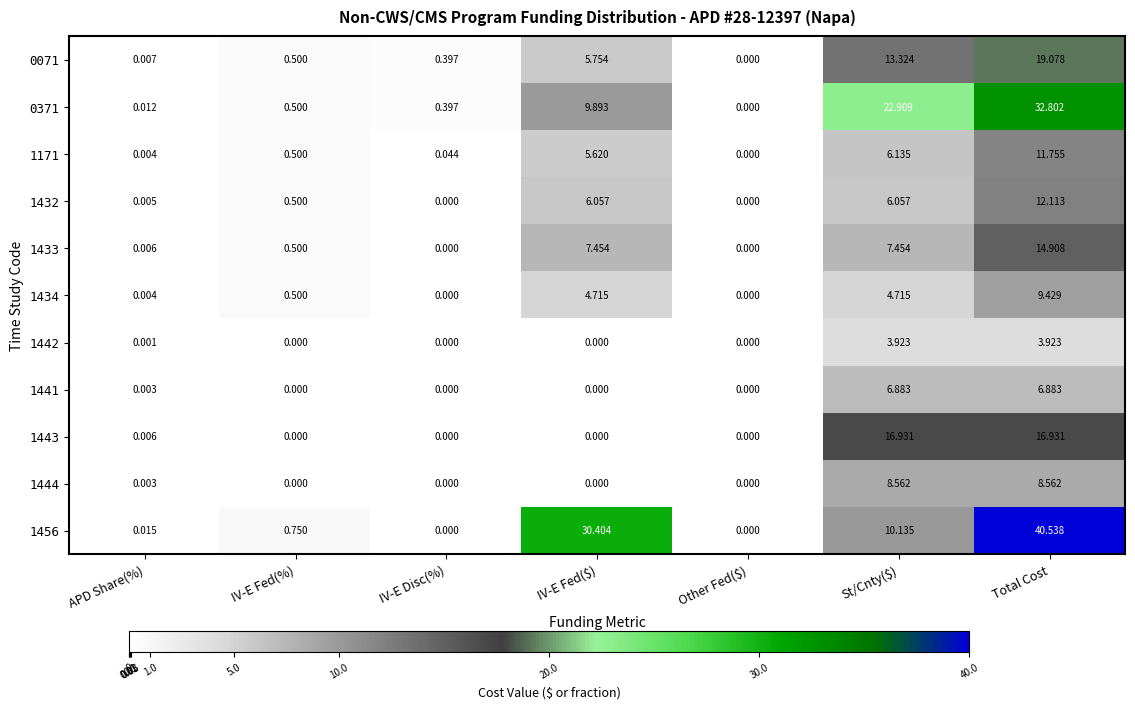

What is the total value across all series at APD Share(%)?

0.1